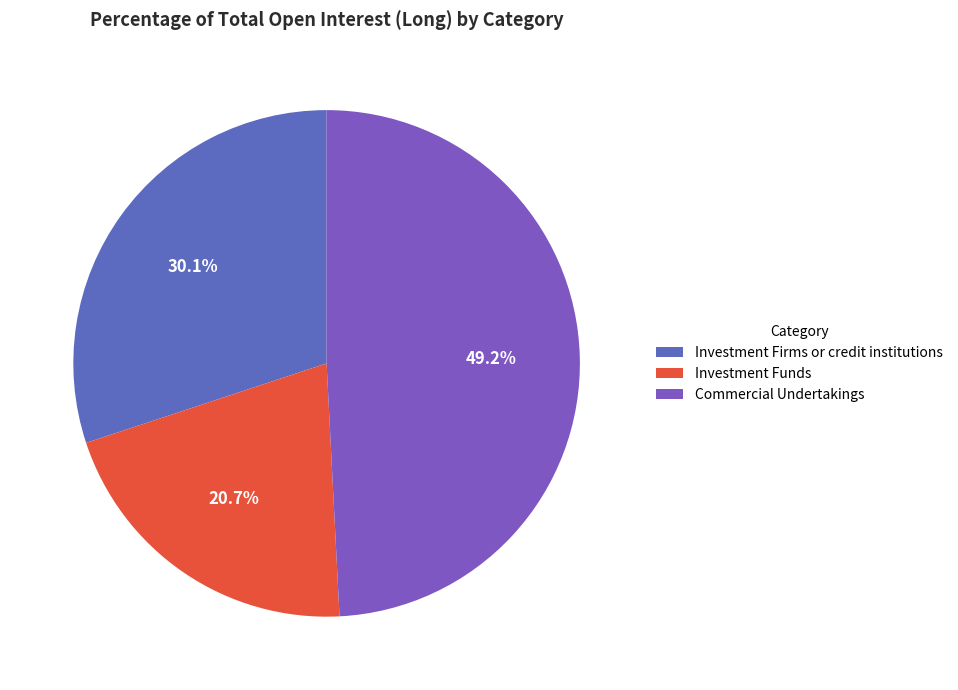

Is it true that Investment Funds is 35% of the pie?

False